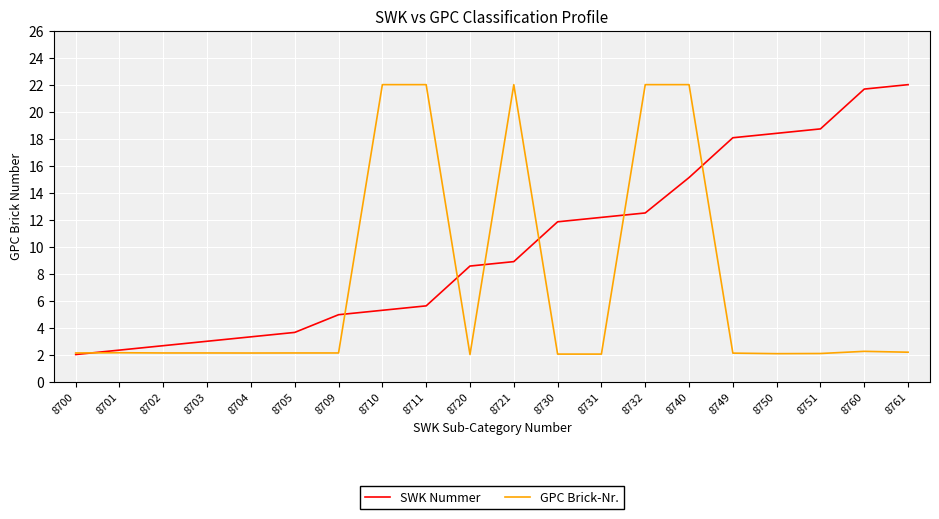

What is the spread (max minus min) of values at 8751?

16.6